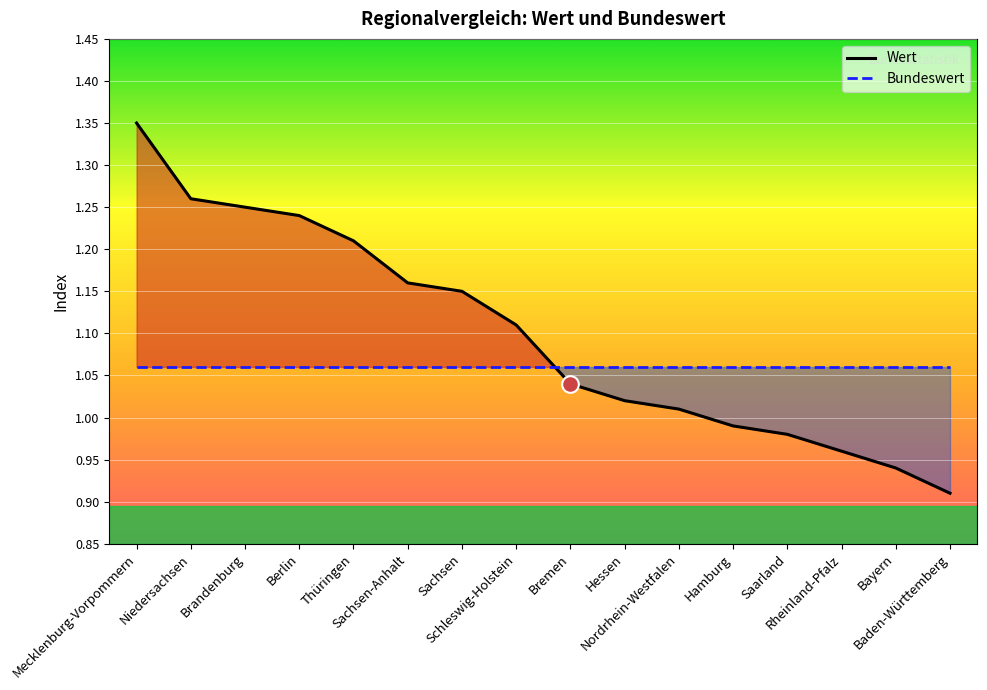

What position from the left is Brandenburg?

3